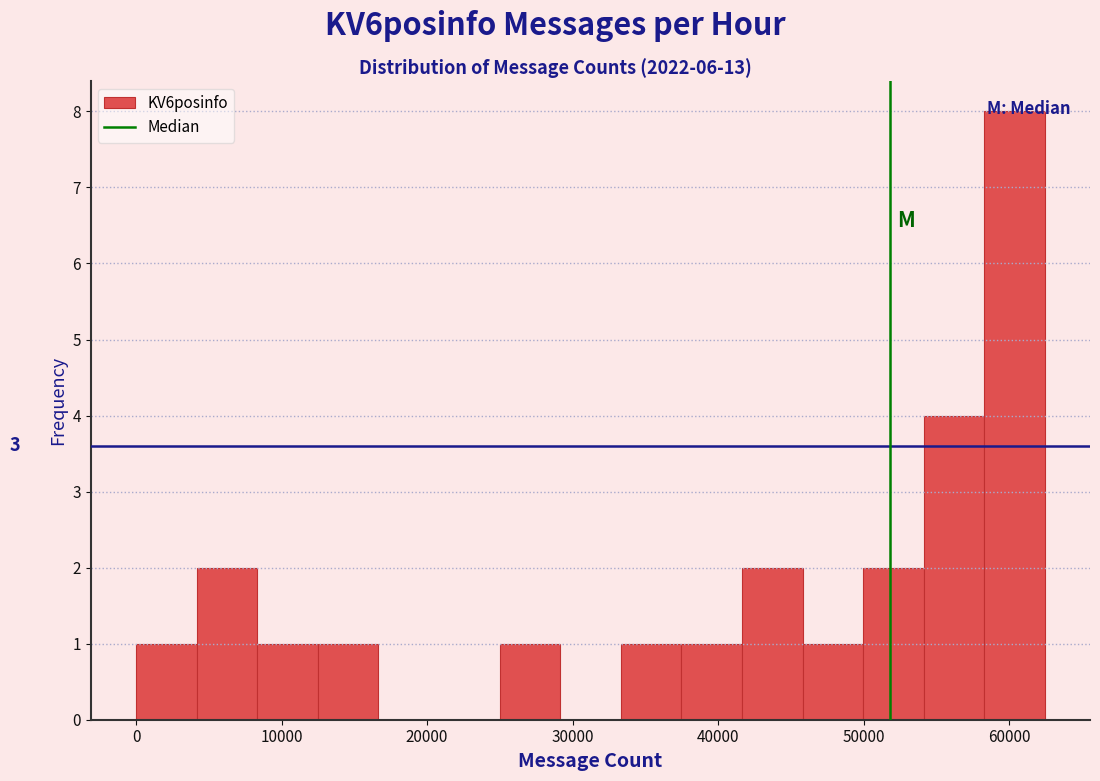

Which range on the x-axis has the tallest bar?

58000 to 62000